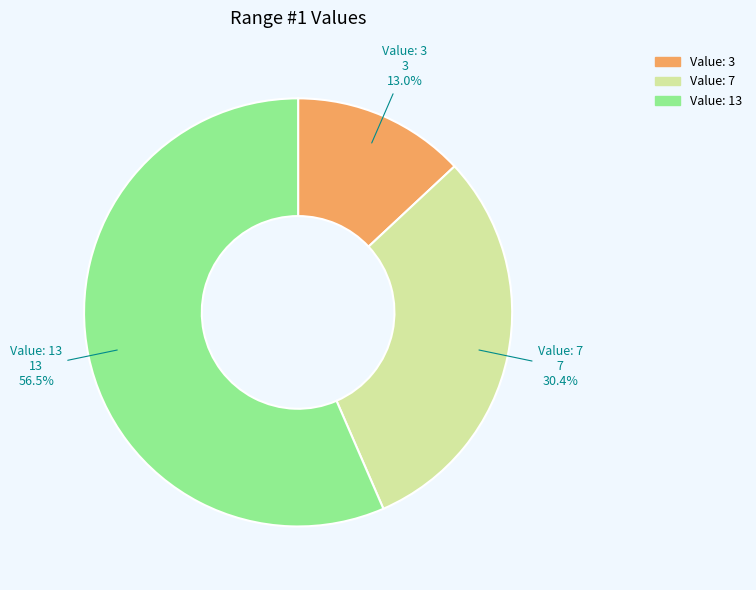

Rank the categories by value from highest to lowest.

Value: 13, Value: 7, Value: 3